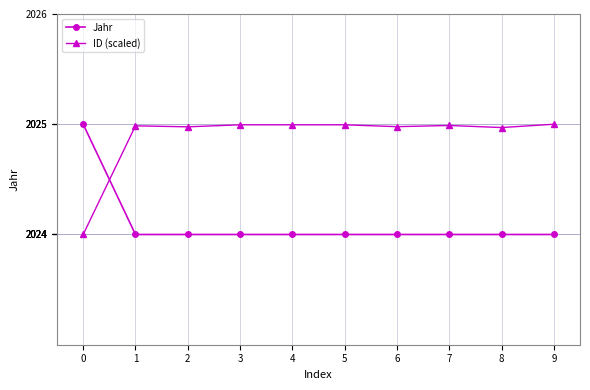

Where do ID (scaled) and Jahr first cross each other?

0 and 1